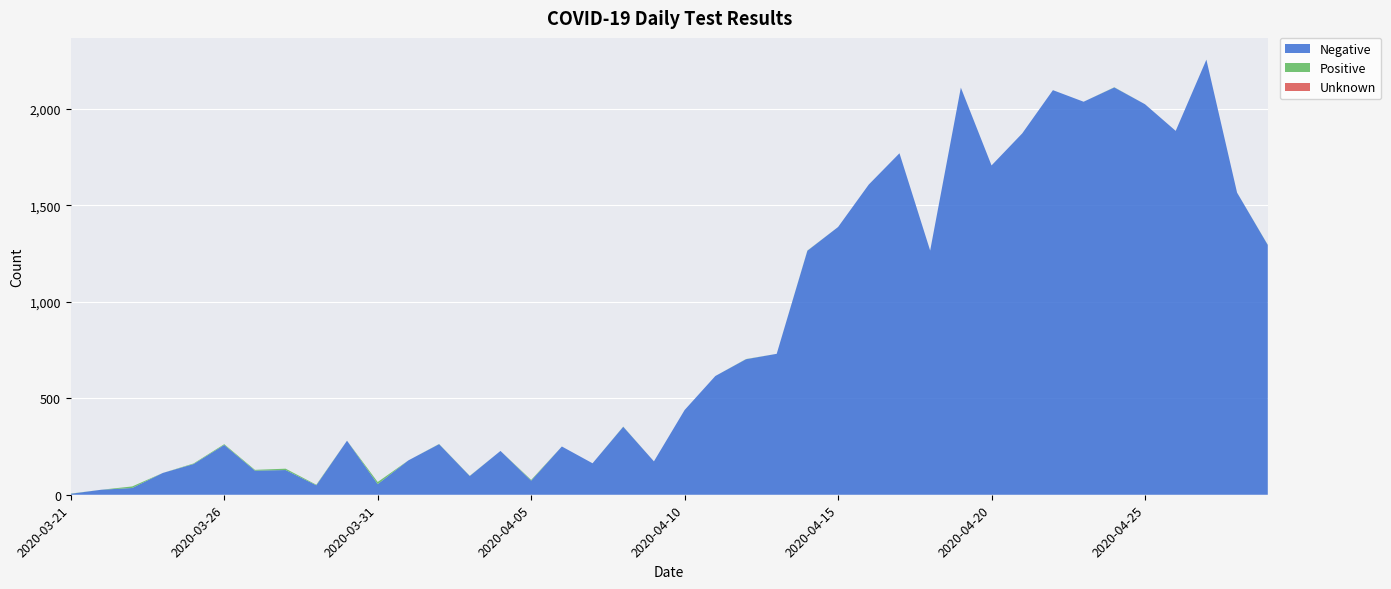

Reading right to left, list all the values displayed in this chart.

Negative: 1294	1565	2254	1885	2023	2110	2036	2096	1872	1706	2109	1265	1769	1607	1387	1264	730	702	615	439	173	352	163	250	73	227	97	262	178	55	280	49	128	125	258	159	113	35	26	5
Positive: 1	0	0	0	0	1	0	0	0	0	0	0	0	0	0	1	0	1	0	0	0	1	0	0	4	0	1	1	0	11	0	3	7	4	4	3	0	8	0	1
Unknown: 0	0	0	0	0	0	0	0	0	0	0	0	0	0	0	0	0	0	0	0	0	0	0	0	0	0	0	0	0	0	0	0	0	0	0	0	0	0	0	0